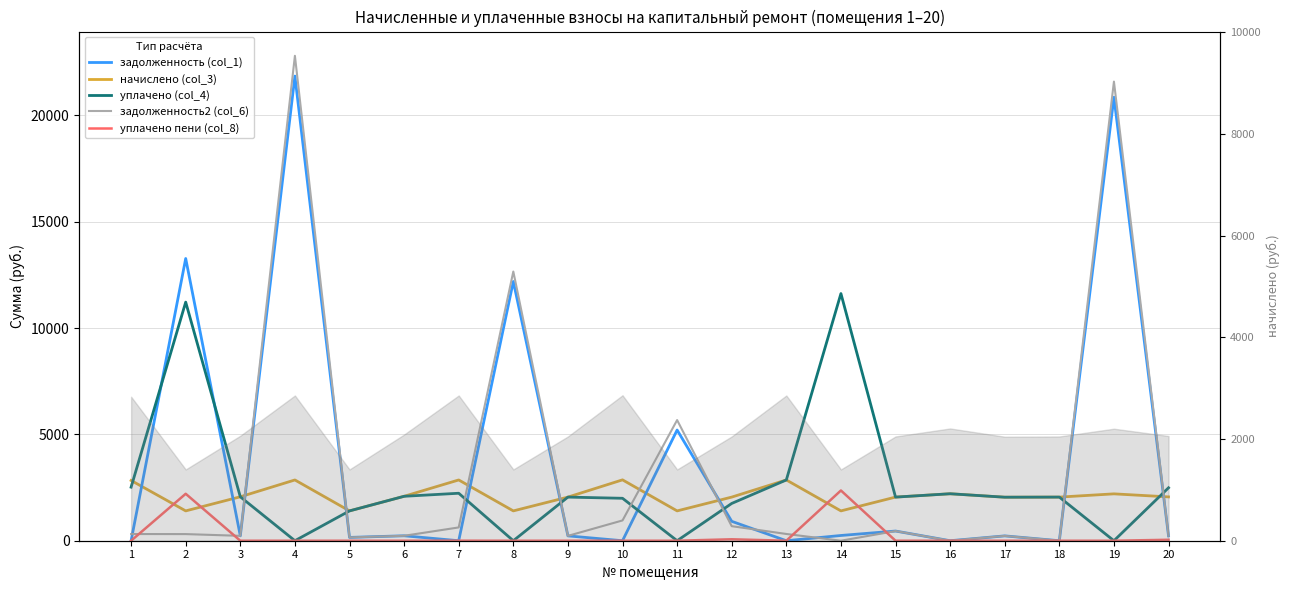

What is the difference between the maximum and minimum values in the задолженность2 (col_6) series?

22800.9